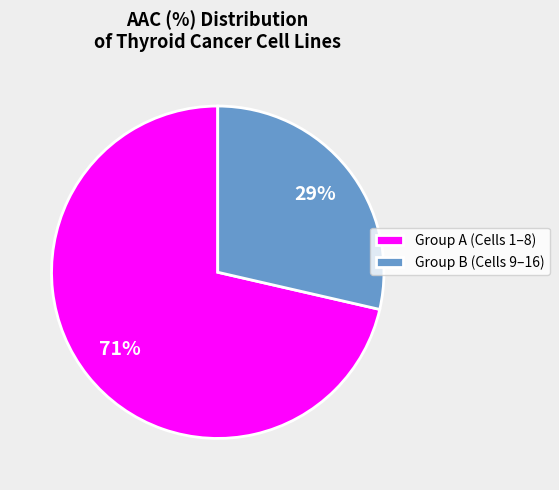

To the nearest percent, what is the combined percentage of Group B (Cells 9–16) and Group A (Cells 1–8)?

100%